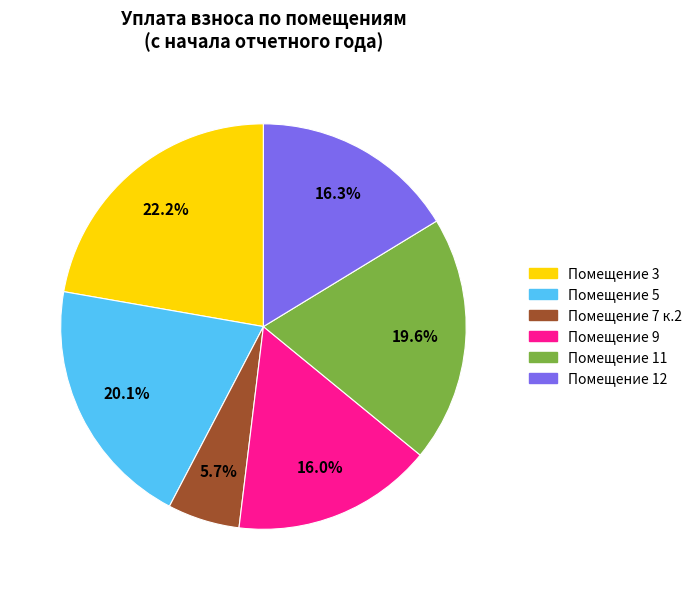

Is there any slice that represents more than half of the pie?

No